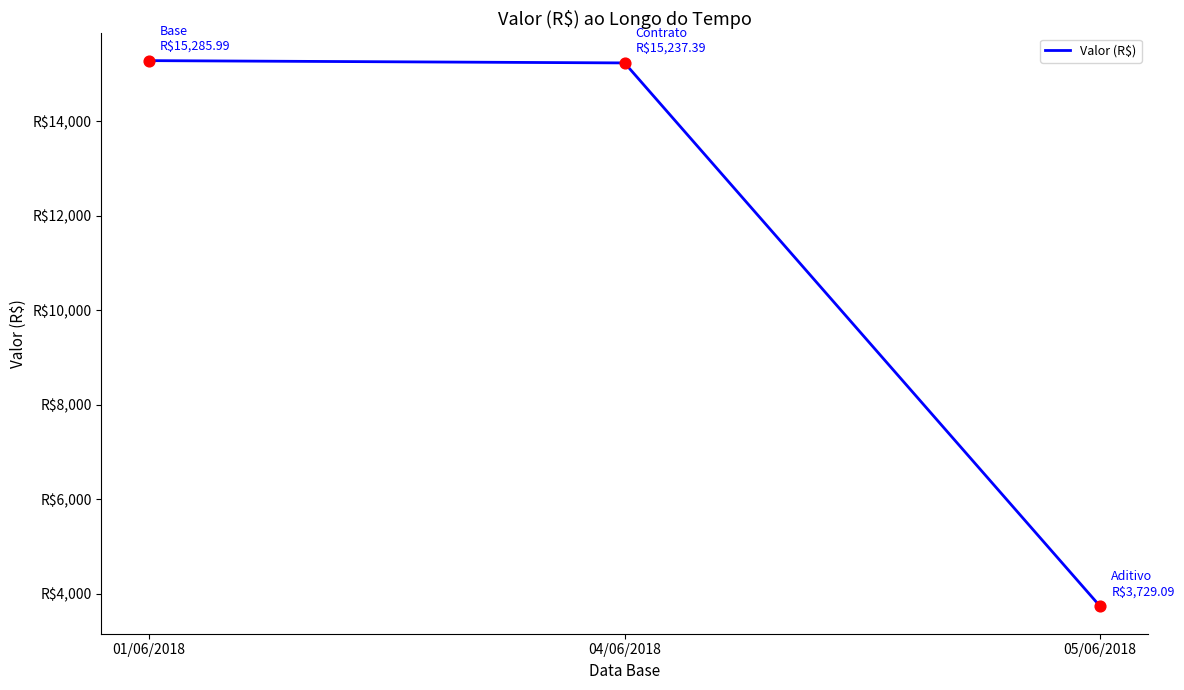

Which has a higher value, 01/06/2018 or 05/06/2018?

01/06/2018